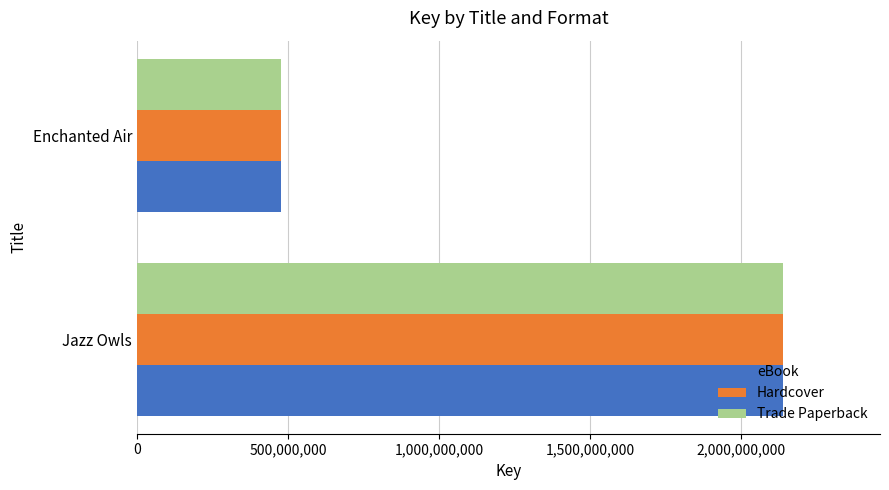

What is the greatest value displayed?

2139743685